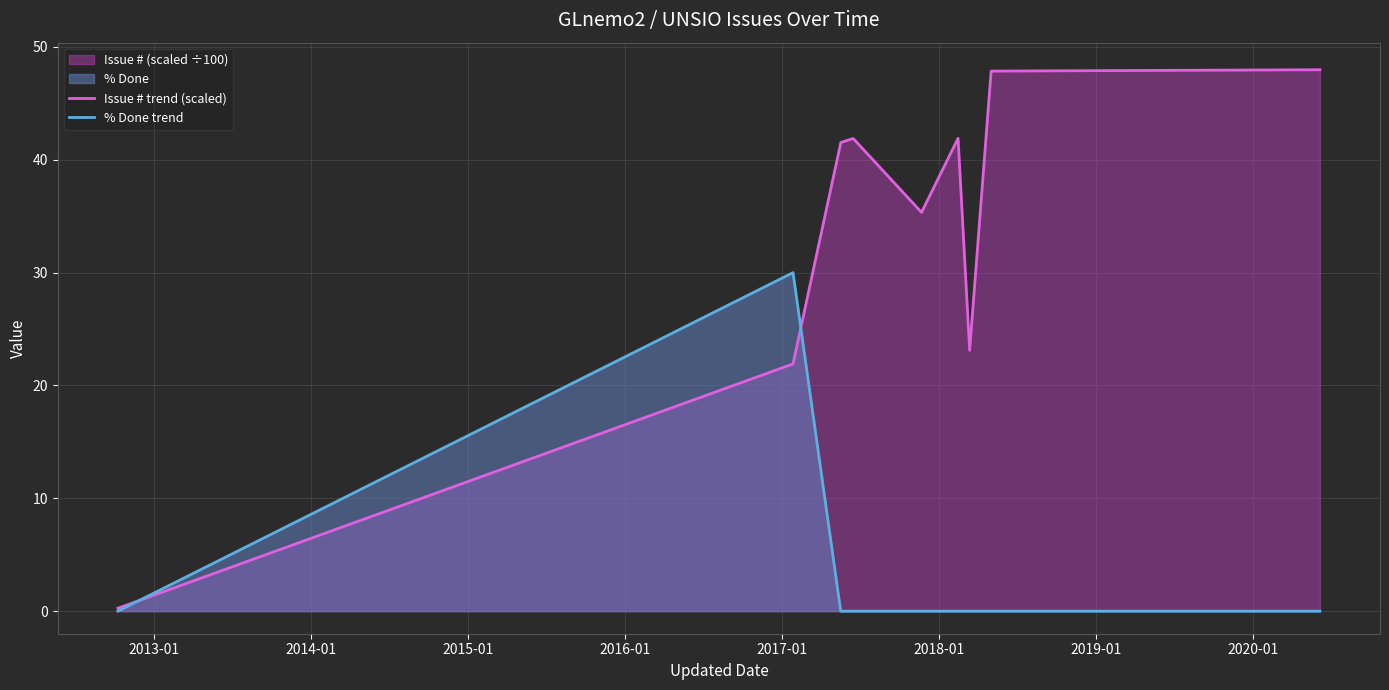

What is the sum of all % Done trend values?

30.0